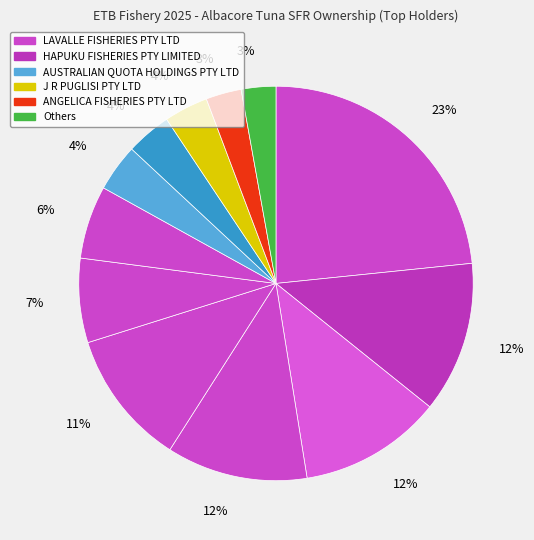

Count the number of slices in the pie.

12